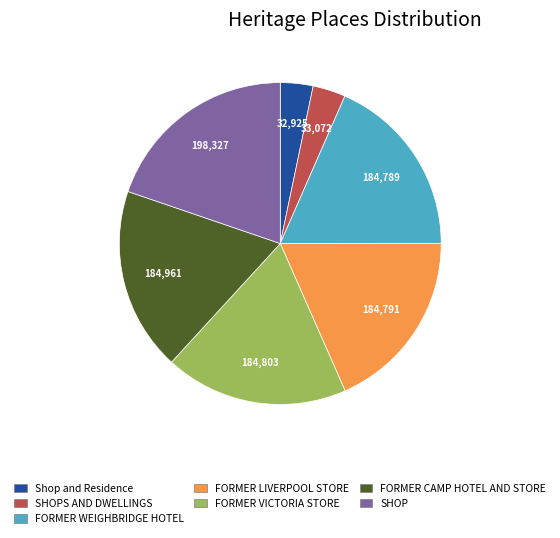

Is there a majority slice in this chart?

No